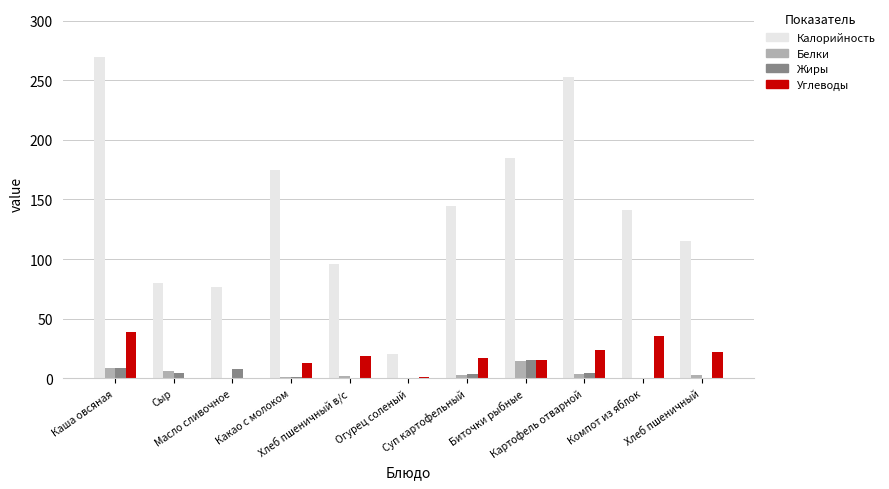

What is the maximum value shown in the chart?

269.3